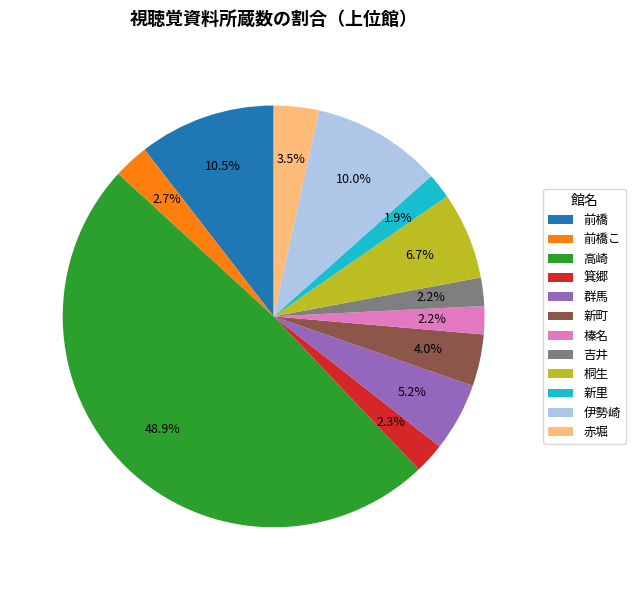

Does 新里 account for over 50% of the chart?

No